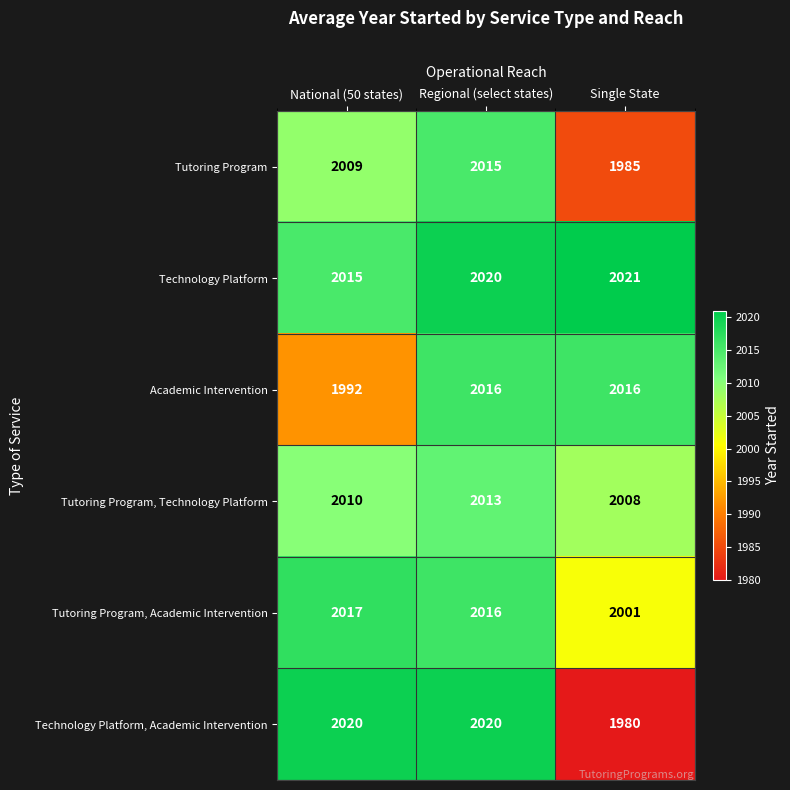

True or false: Tutoring Program, Academic Intervention has a value of 3370 at National (50 states).

False